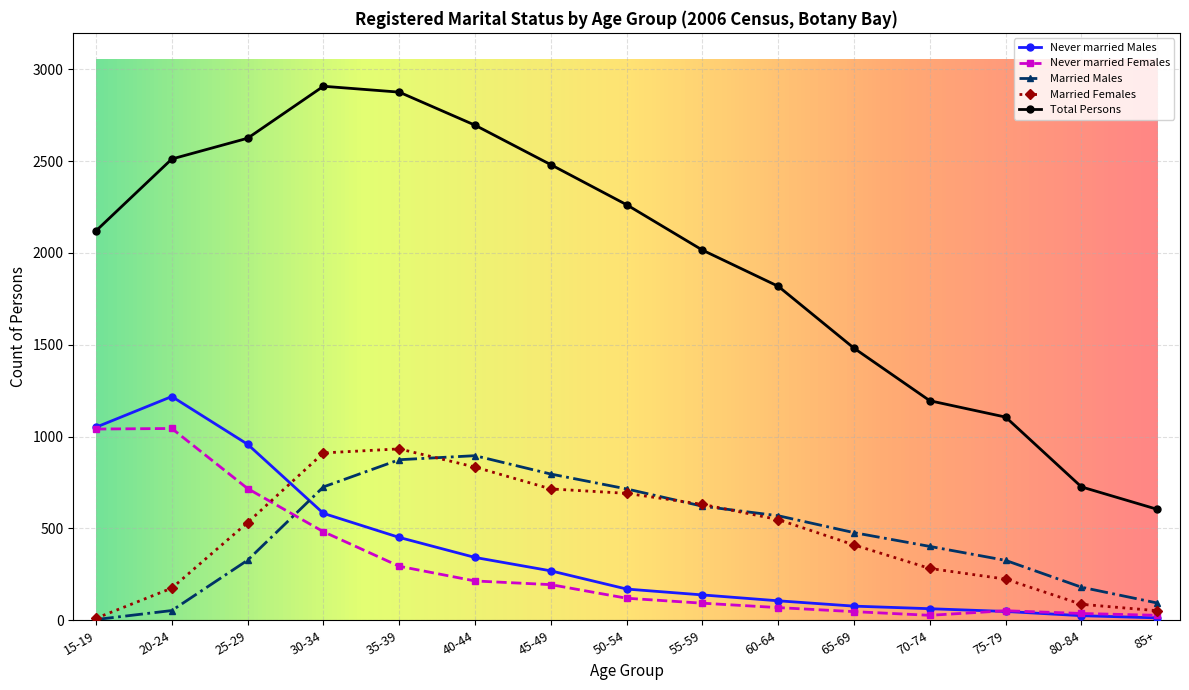

Is it true that Married Males equals 715 at 50-54?

True